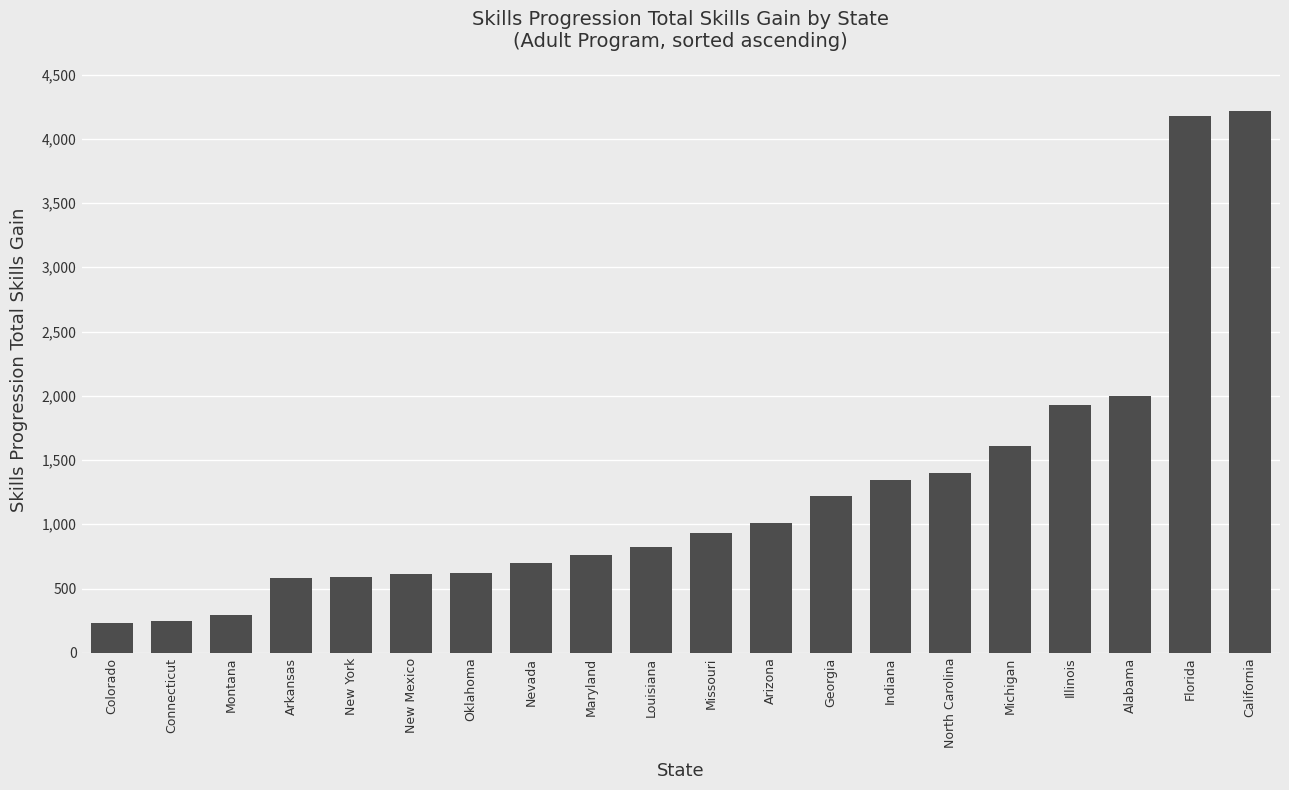

What is the difference between the maximum and minimum values?

3983